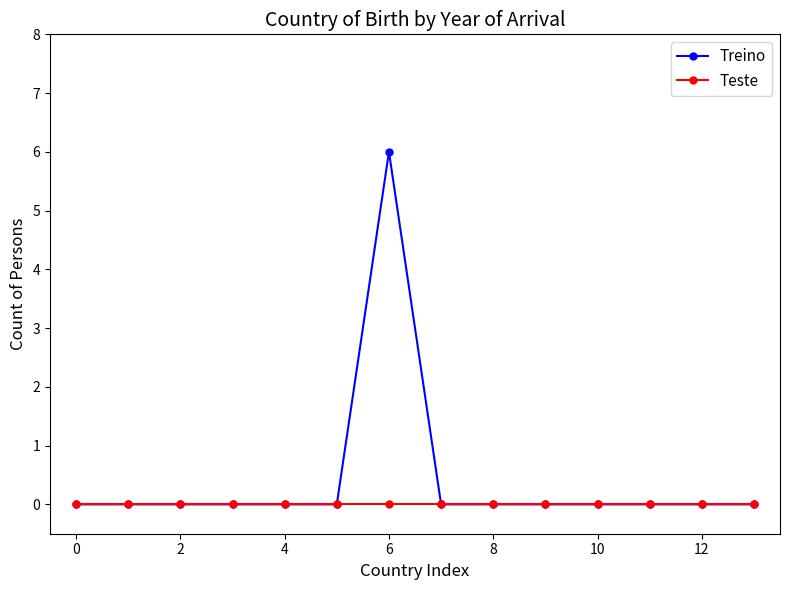

Rank the series by their average value, from highest to lowest.

Treino, Teste